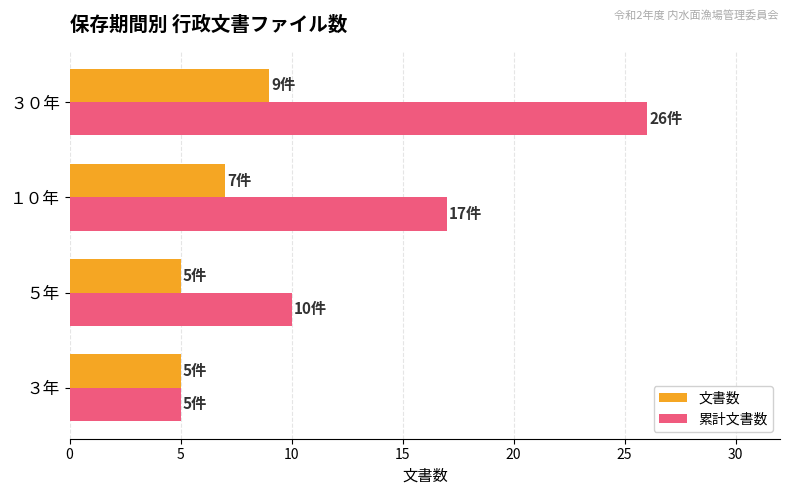

Rank the series by their average value, from highest to lowest.

累計文書数, 文書数